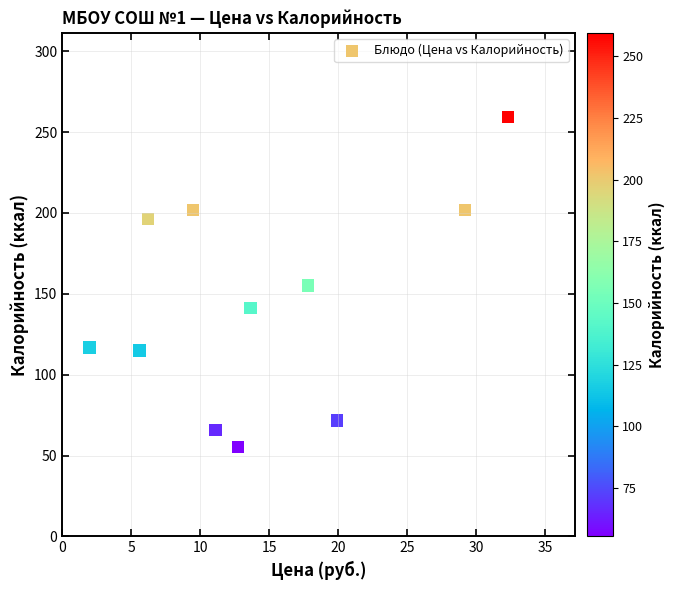

What is the average Y value?

143.7